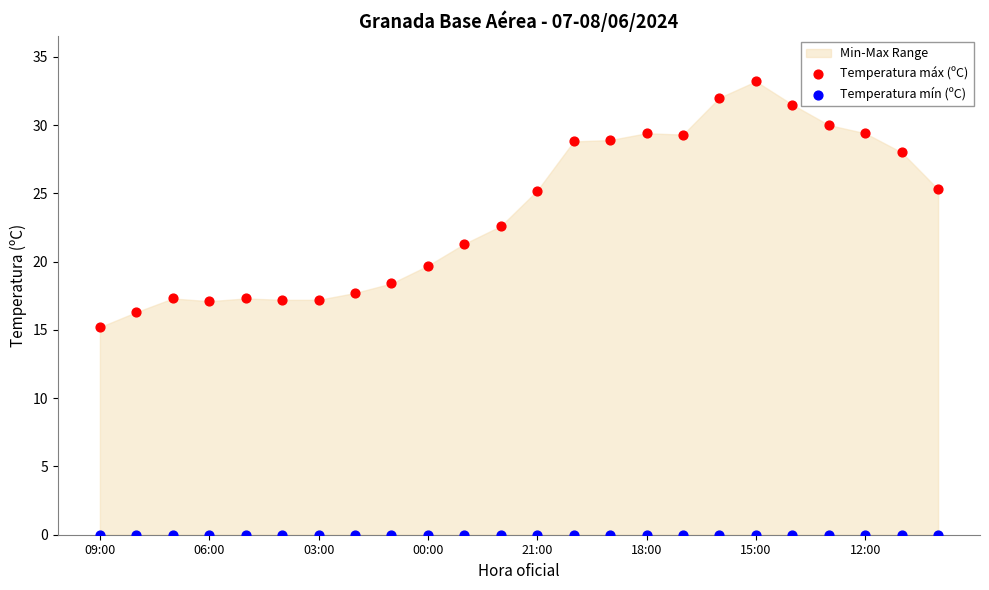

Which series contains the lowest Y value?

Temperatura mín (ºC)